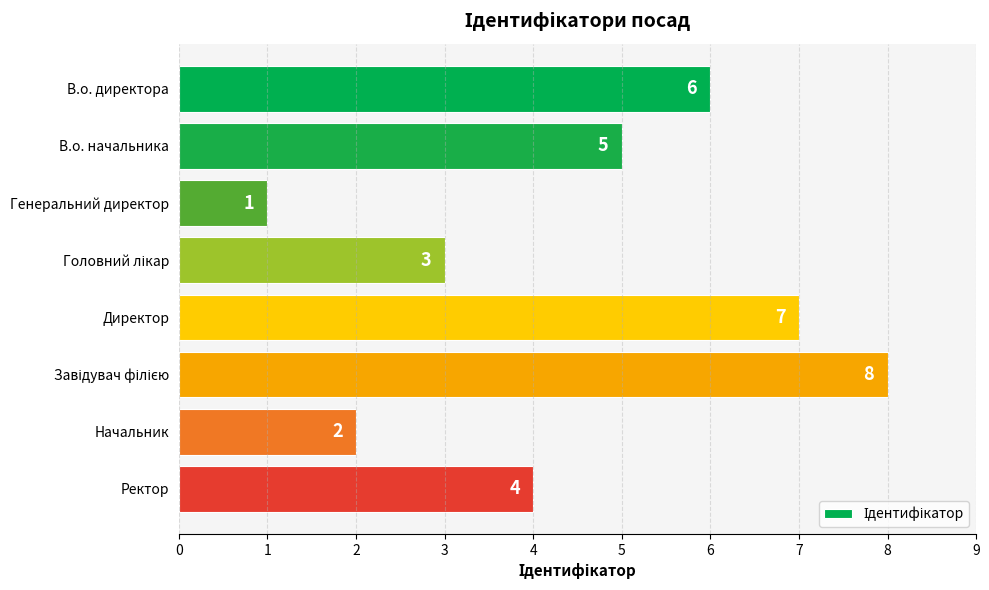

Reading bottom to top, transcribe all the data shown in this chart.

4	2	8	7	3	1	5	6